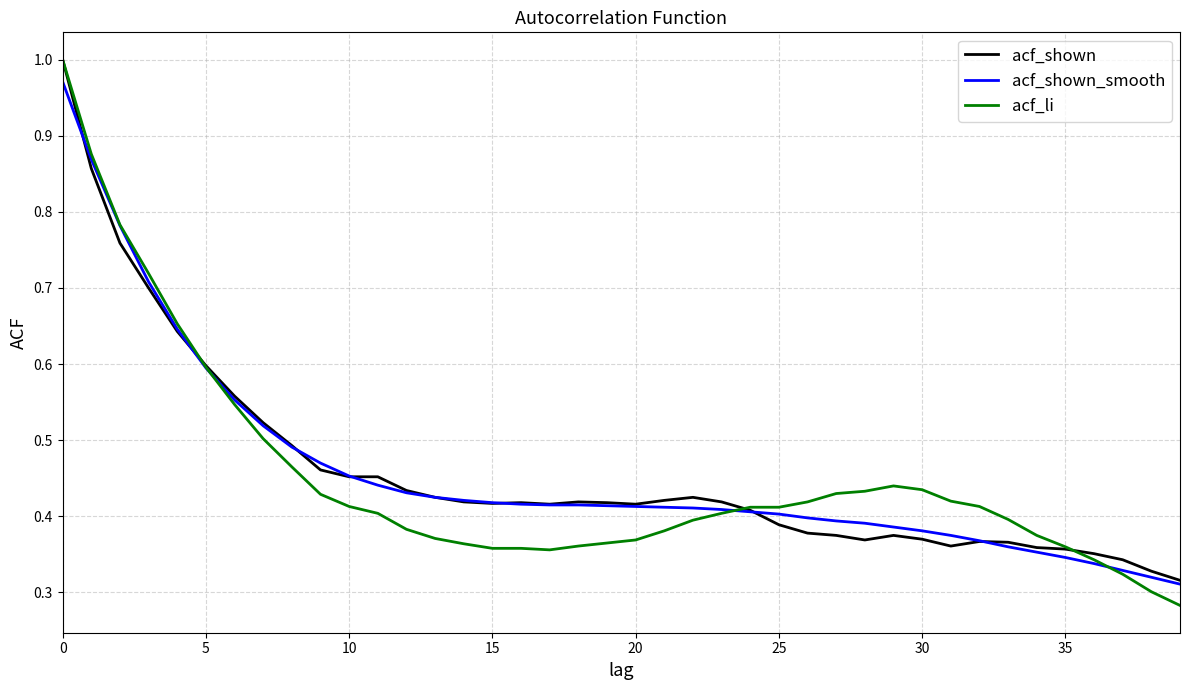

Which series has the largest range (max minus min)?

acf_li